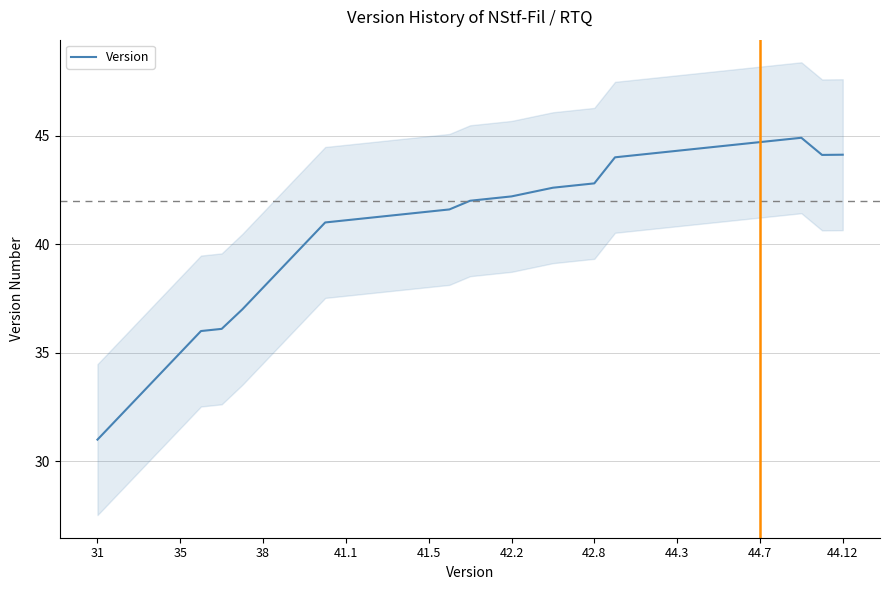

True or false: Version has a value of 35.0 at 35.

True